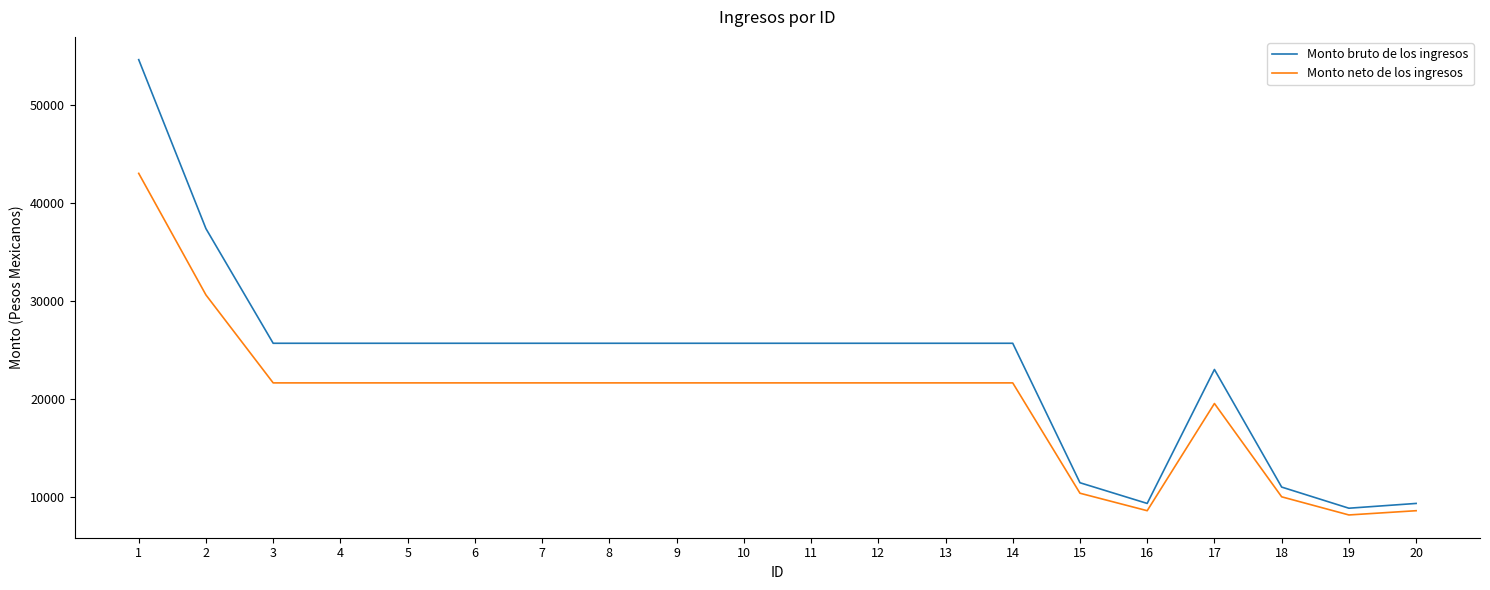

How many series are shown in this chart?

2